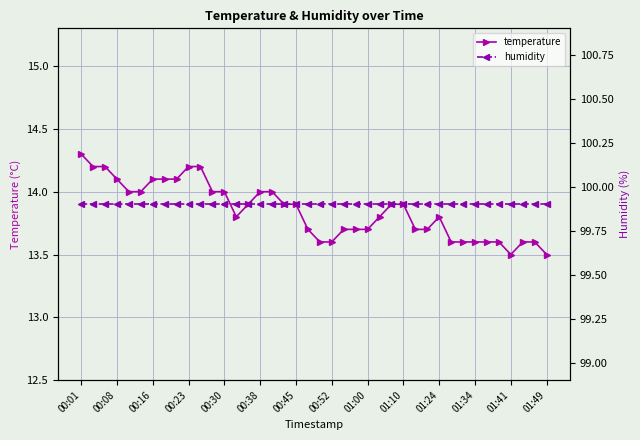

At which category is the sum across all series the highest?

00:01